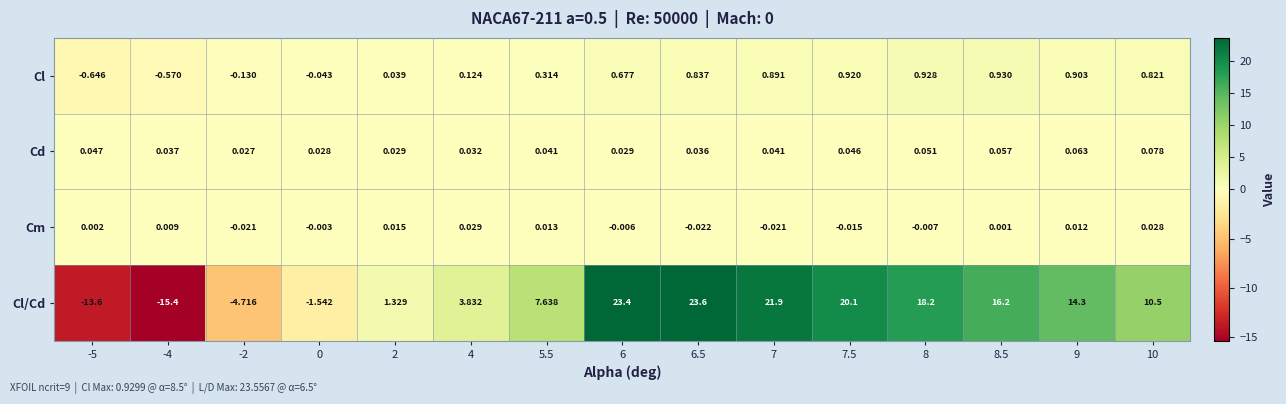

How many distinct data groups are displayed?

4